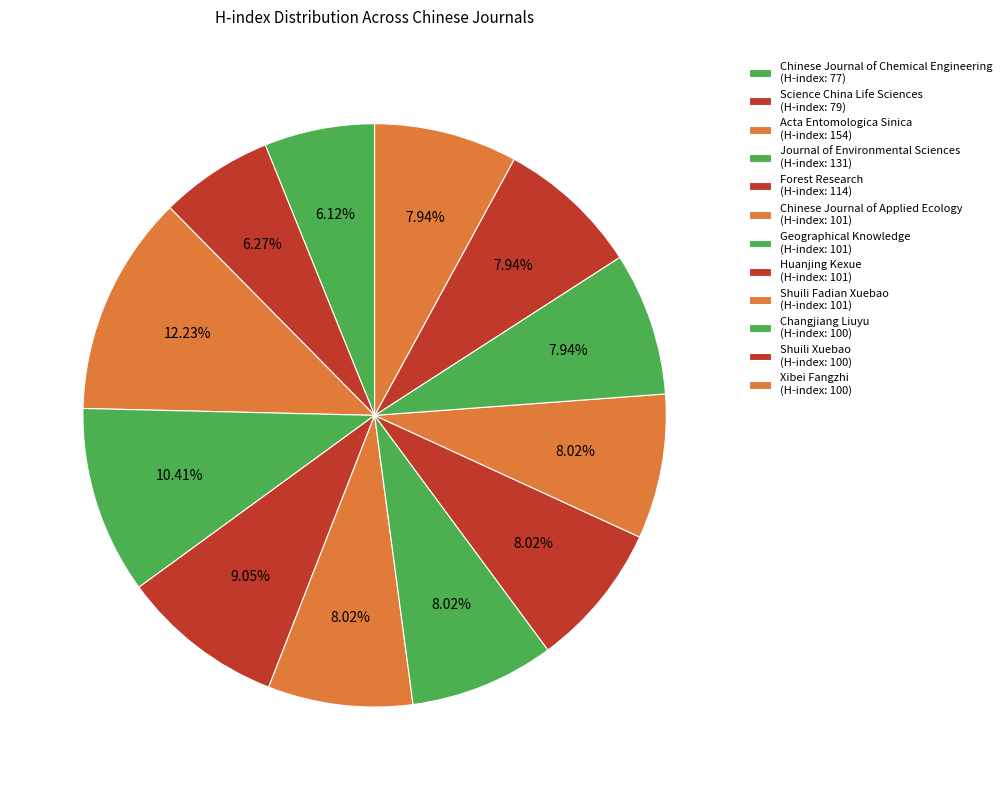

Is the sum of Journal of Environmental Sciences and Huanjing Kexue greater than half?

No